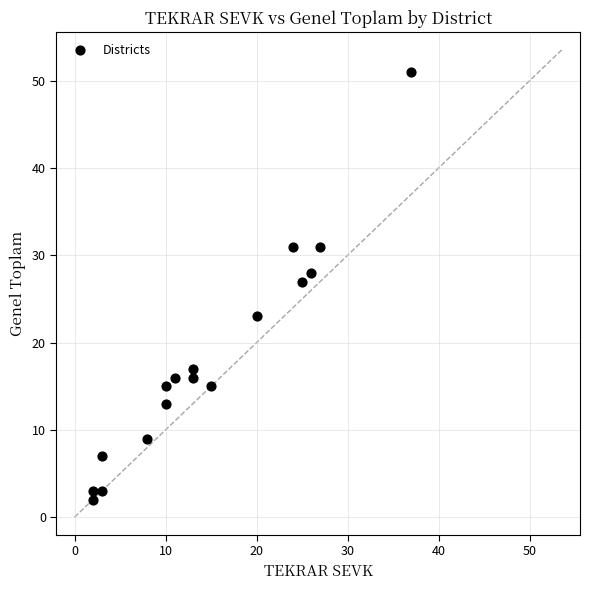

What Y value in the scatter plot is closest to 26?

27